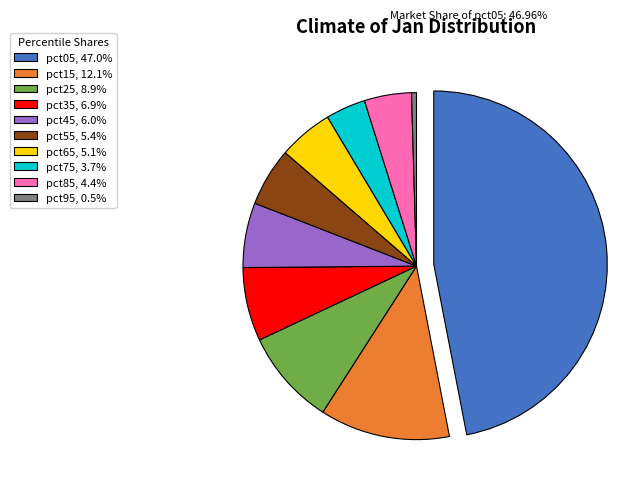

Does pct55 represent more than half of the total?

No